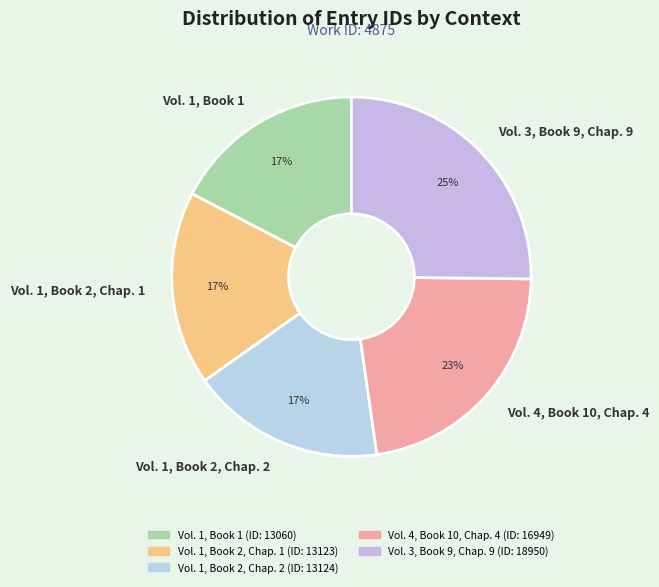

Does any single category account for the majority?

No